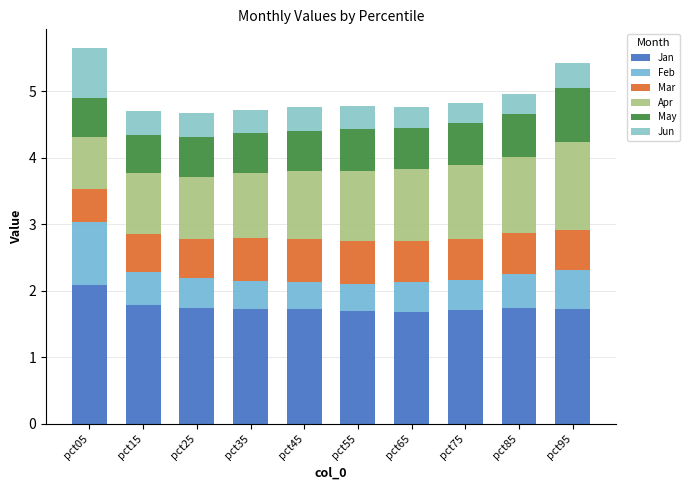

At which category is the sum across all series the highest?

pct05